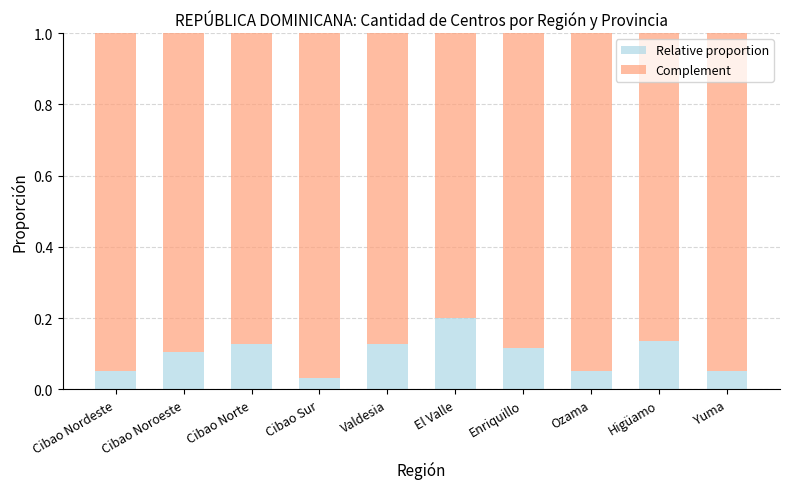

At which label does Relative proportion reach its minimum?

Cibao Sur